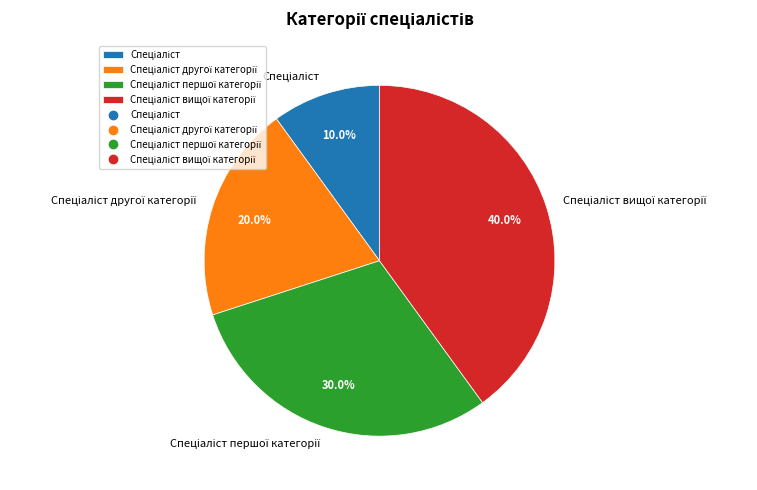

Is there a majority slice in this chart?

No